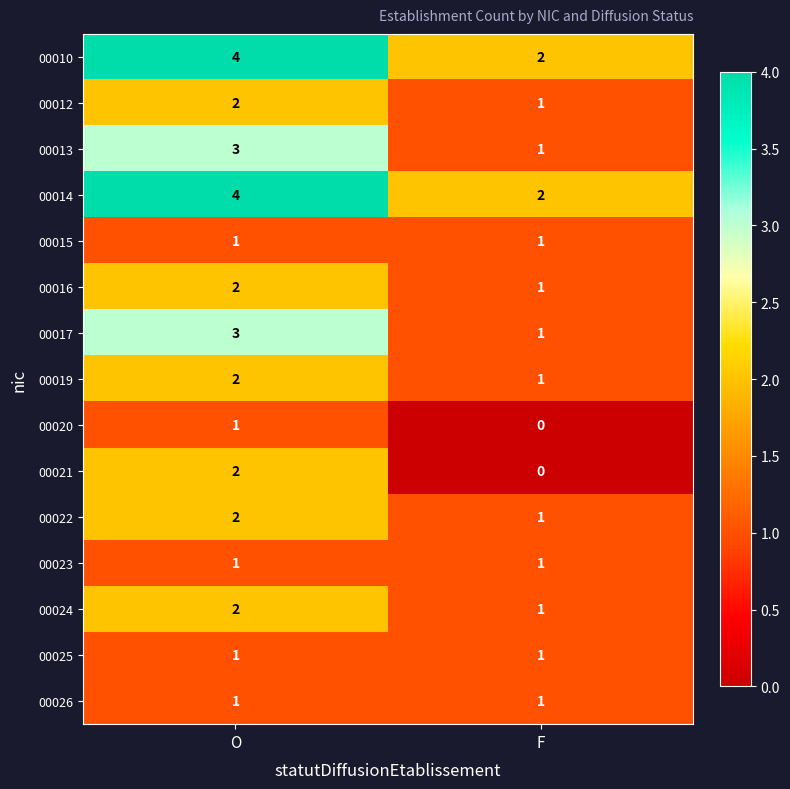

Is it true that 00013 equals 2 at O?

False